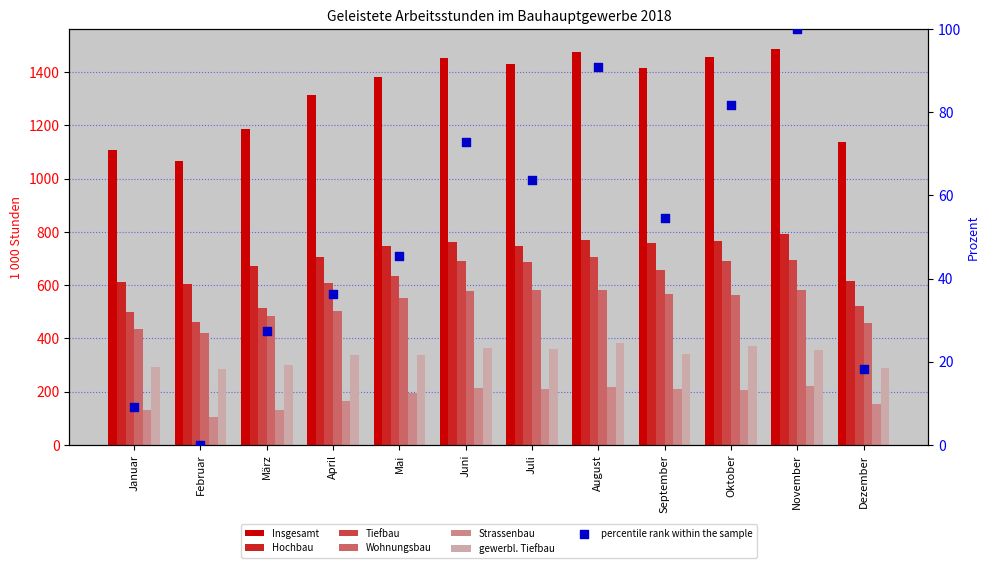

Which series reaches the minimum Y coordinate?

Strassenbau